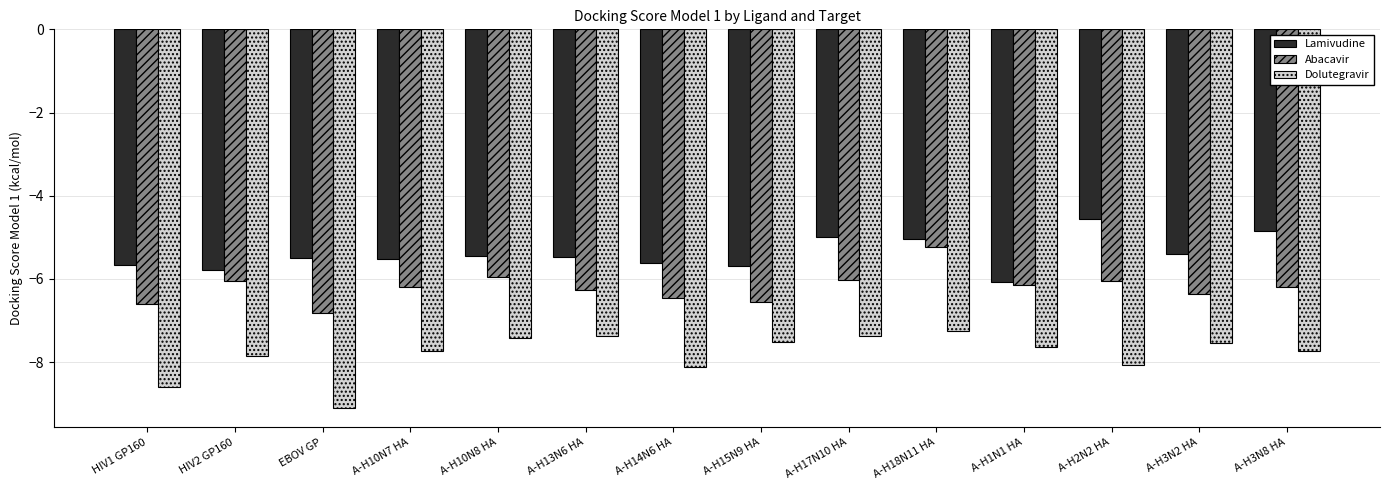

What is the difference between the second highest and second lowest values in the Lamivudine series?

0.9